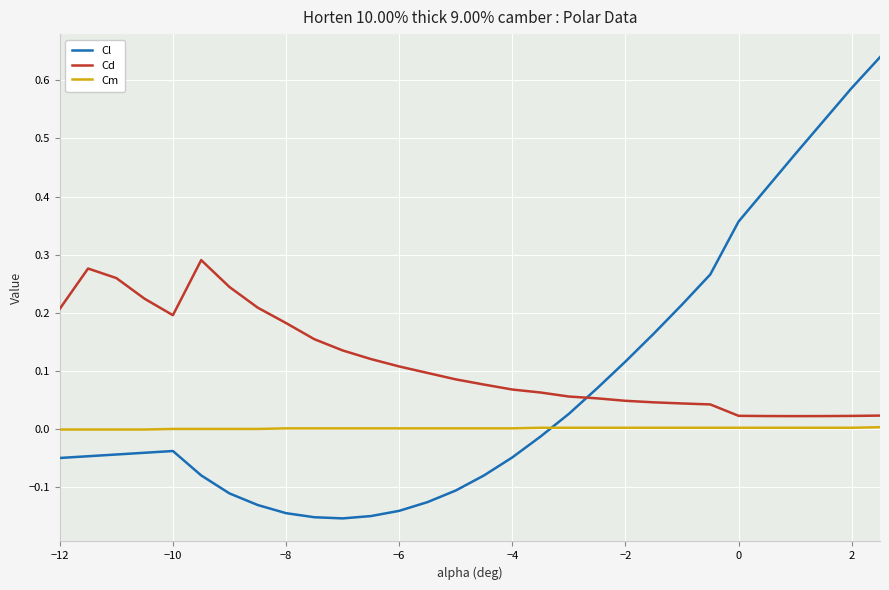

What is the sum of all Cd values?

3.4